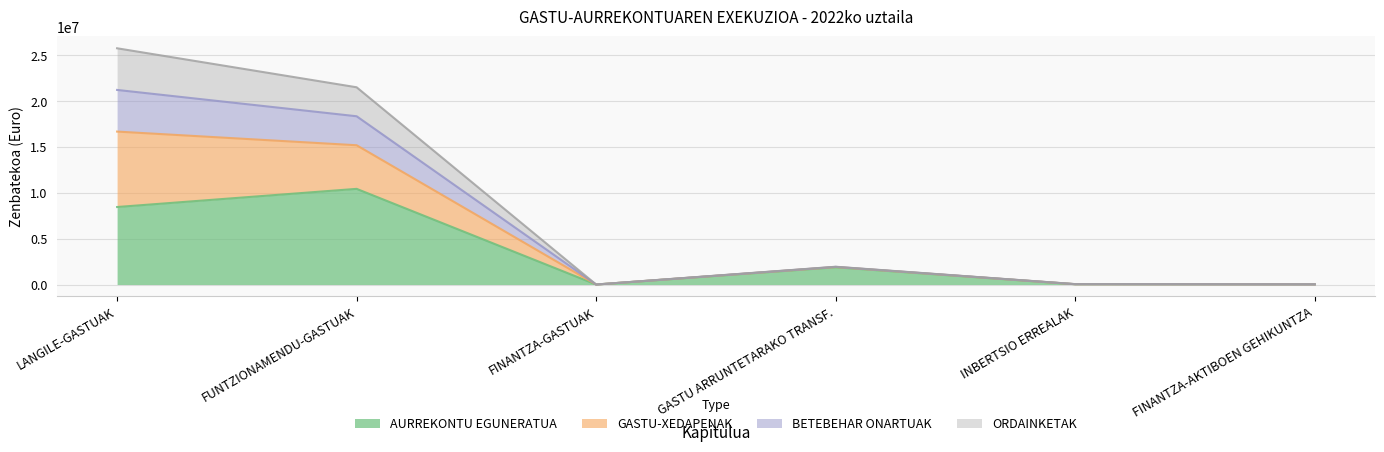

The value of AURREKONTU EGUNERATUA at FINANTZA-AKTIBOEN GEHIKUNTZA is 18000.0. True or false?

True